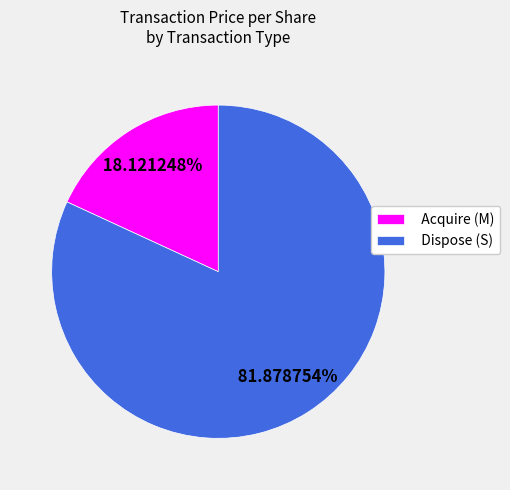

How many segments does this pie chart have?

2